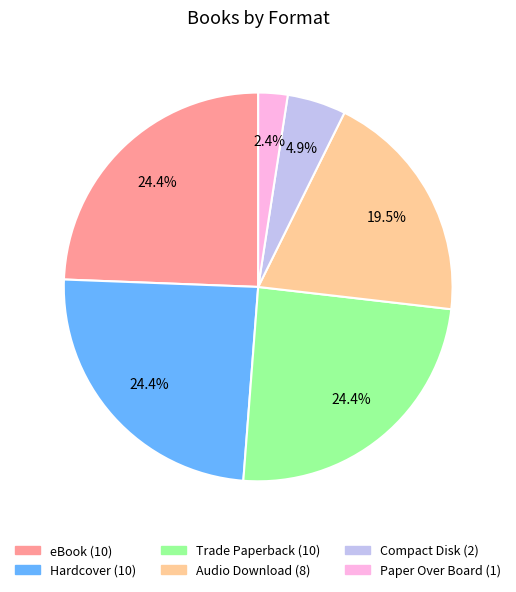

What percentage is the Hardcover slice, to the nearest percent?

24%